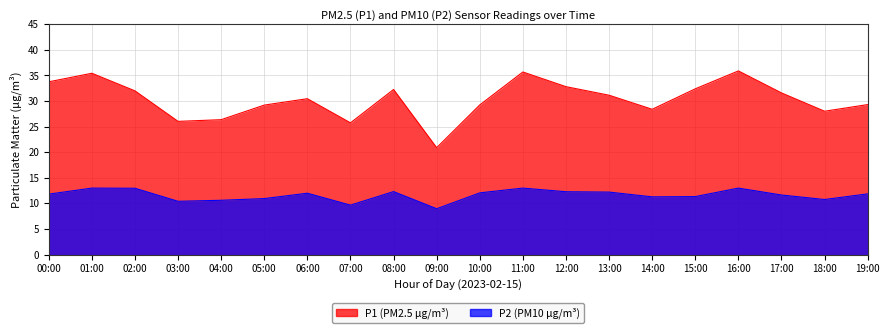

Reading right to left, transcribe all the data shown in this chart.

P1: 19:00=29.3	18:00=28.0	17:00=31.6	16:00=35.9	15:00=32.4	14:00=28.4	13:00=31.1	12:00=32.8	11:00=35.7	10:00=29.2	09:00=20.9	08:00=32.2	07:00=25.7	06:00=30.4	05:00=29.2	04:00=26.4	03:00=26.0	02:00=32.0	01:00=35.4	00:00=33.8
P2: 19:00=11.8	18:00=10.8	17:00=11.6	16:00=13.0	15:00=11.3	14:00=11.3	13:00=12.2	12:00=12.3	11:00=13.0	10:00=12.1	09:00=8.9	08:00=12.3	07:00=9.7	06:00=12.0	05:00=10.9	04:00=10.6	03:00=10.4	02:00=12.9	01:00=13.0	00:00=11.8